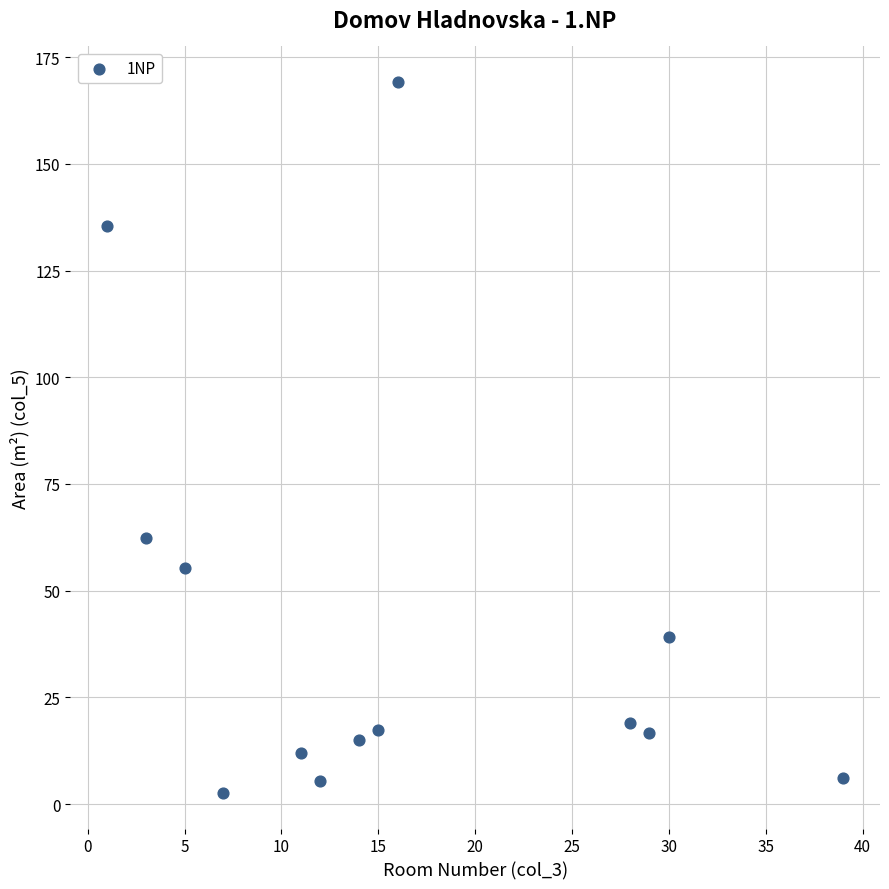

What Y value in the scatter plot is closest to 85?

62.3